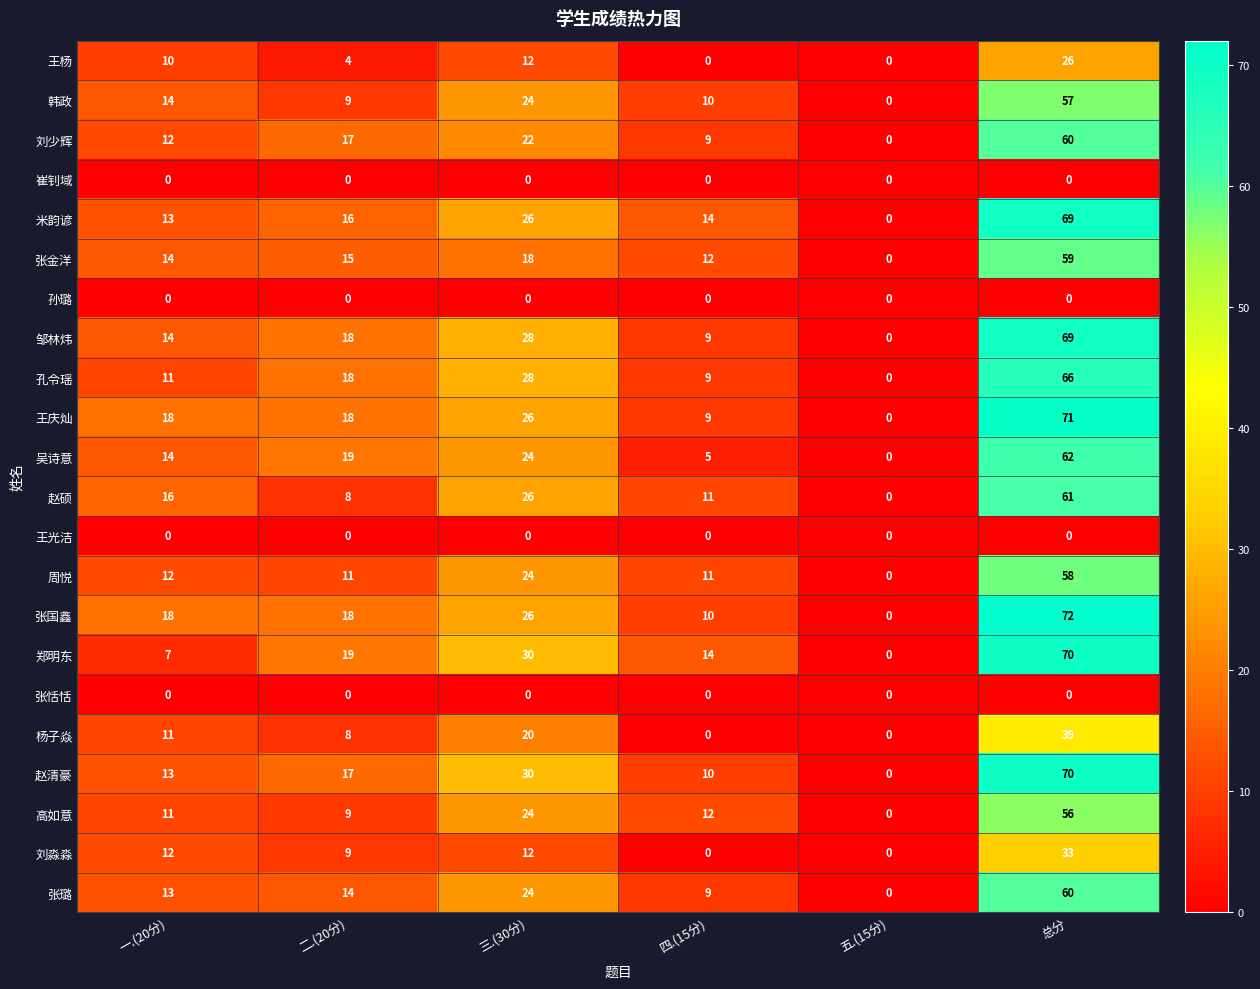

Which category has the lowest value in the 周悦 series?

五.(15分)